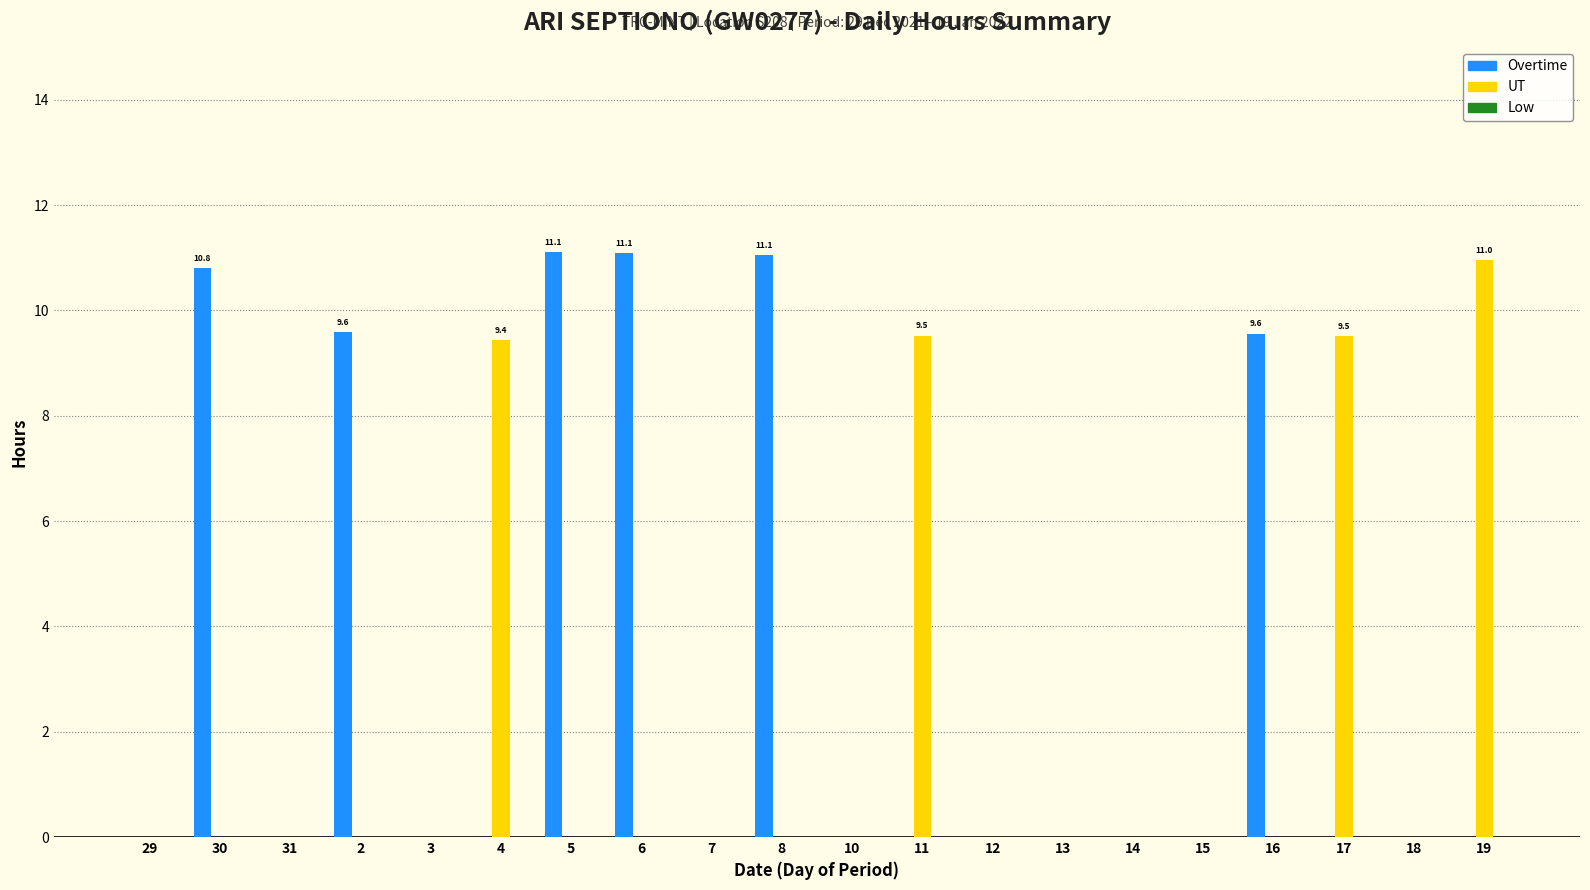

What is the maximum value shown in the chart?

11.1